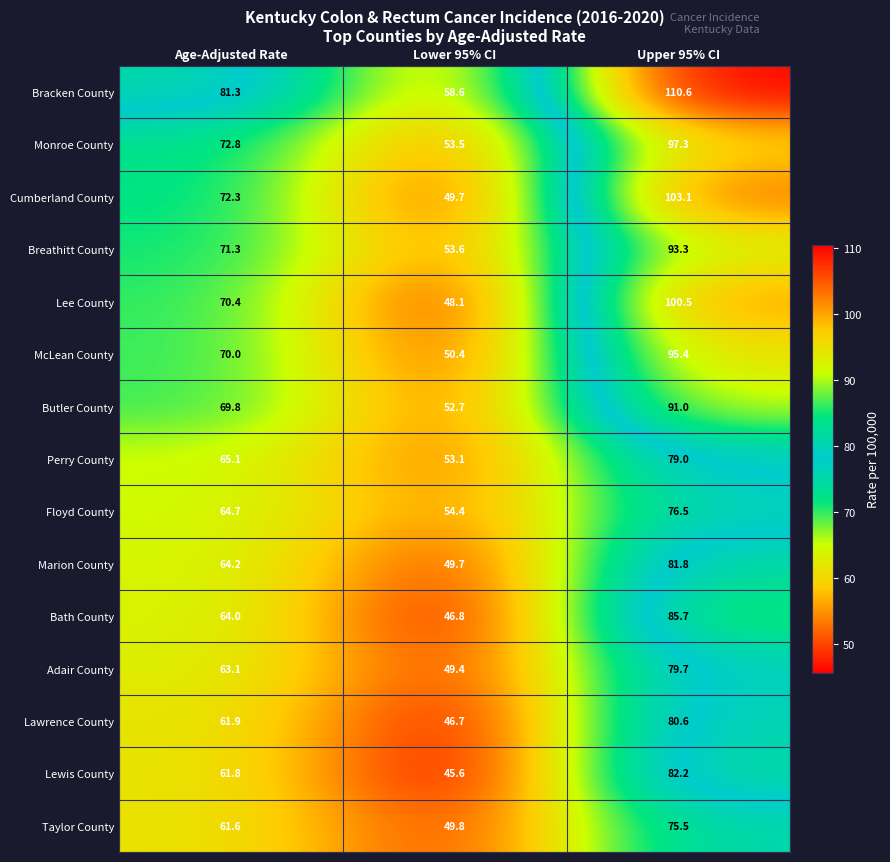

List the series in order of their peak value, highest first.

Bracken County, Cumberland County, Lee County, Monroe County, McLean County, Breathitt County, Butler County, Bath County, Lewis County, Marion County, Lawrence County, Adair County, Perry County, Floyd County, Taylor County